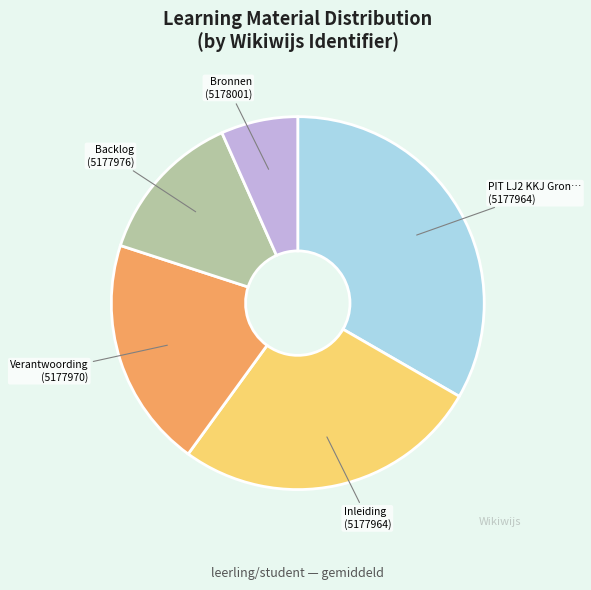

Is there a majority slice in this chart?

No